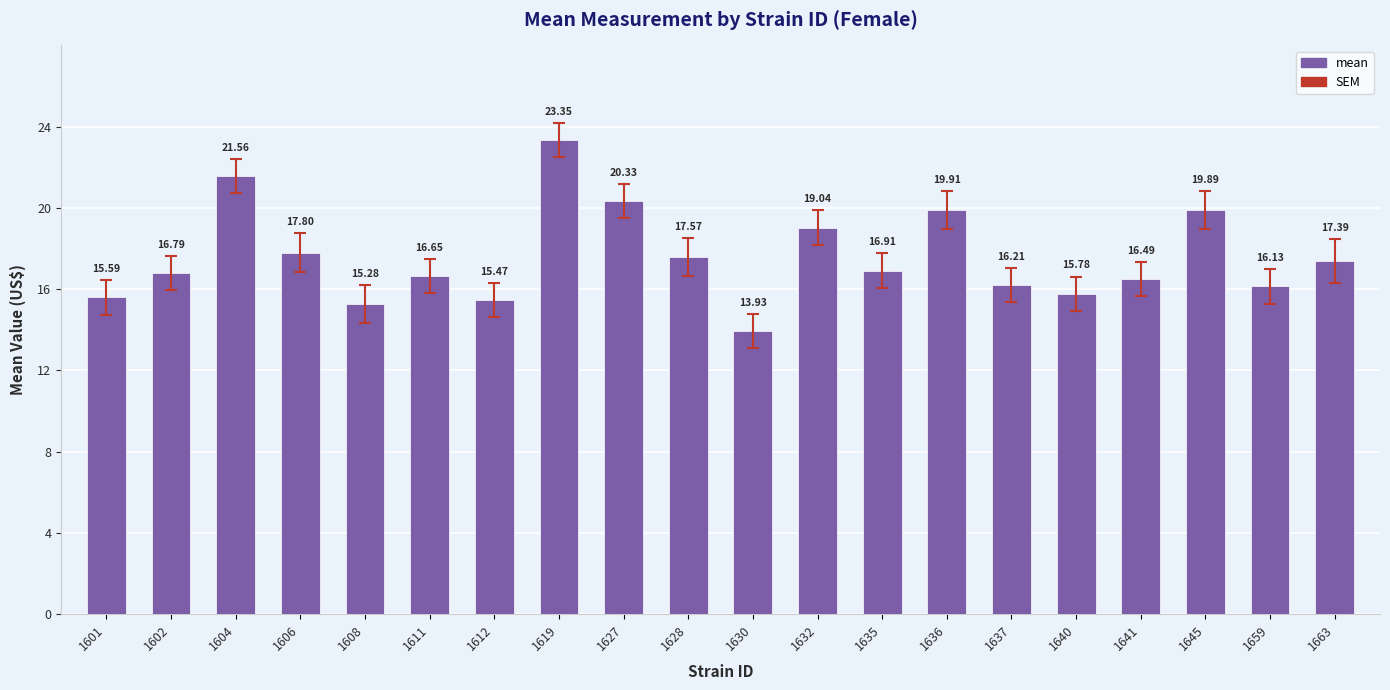

What is the ratio of the value at 1635 to the value at 1628?

1.0